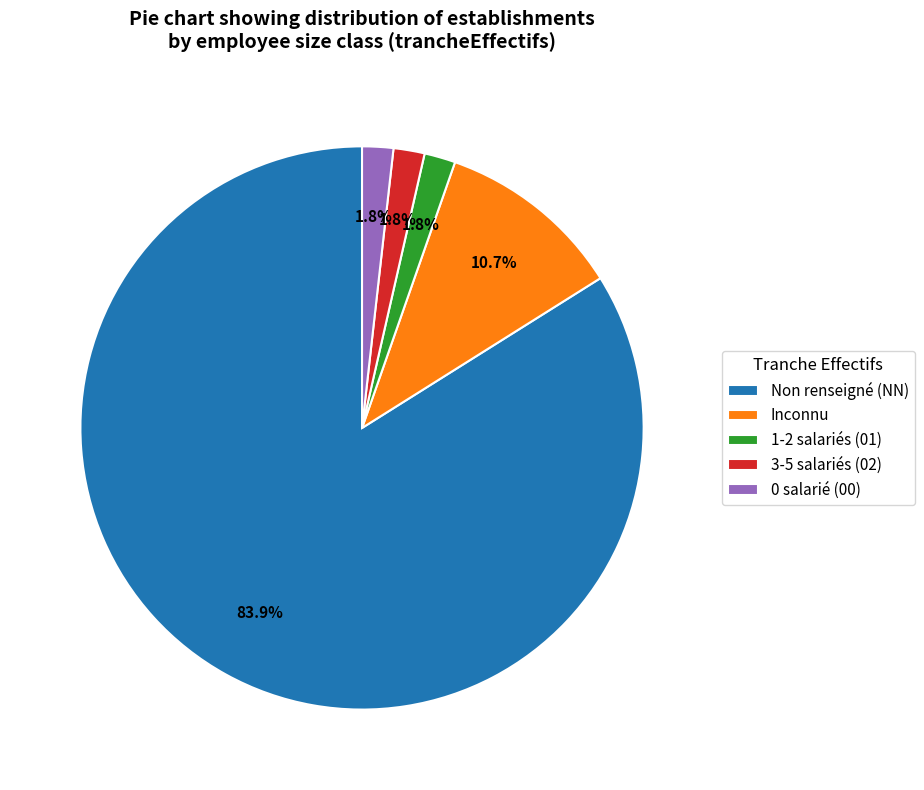

Which category has the biggest portion of the pie?

Non renseigné (NN)